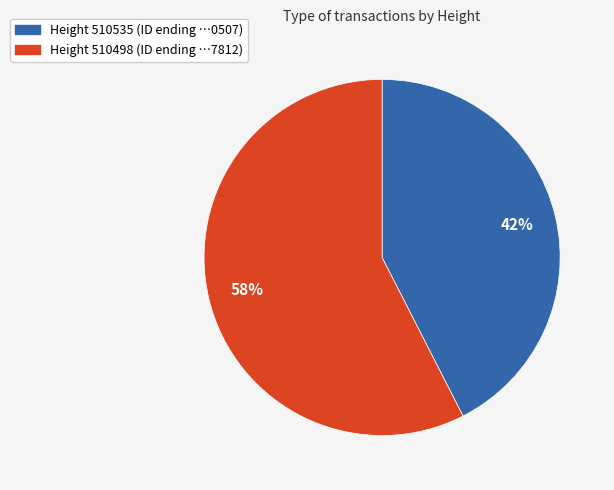

Which slice represents more than half of the pie?

Height 510498 (ID ending …7812)